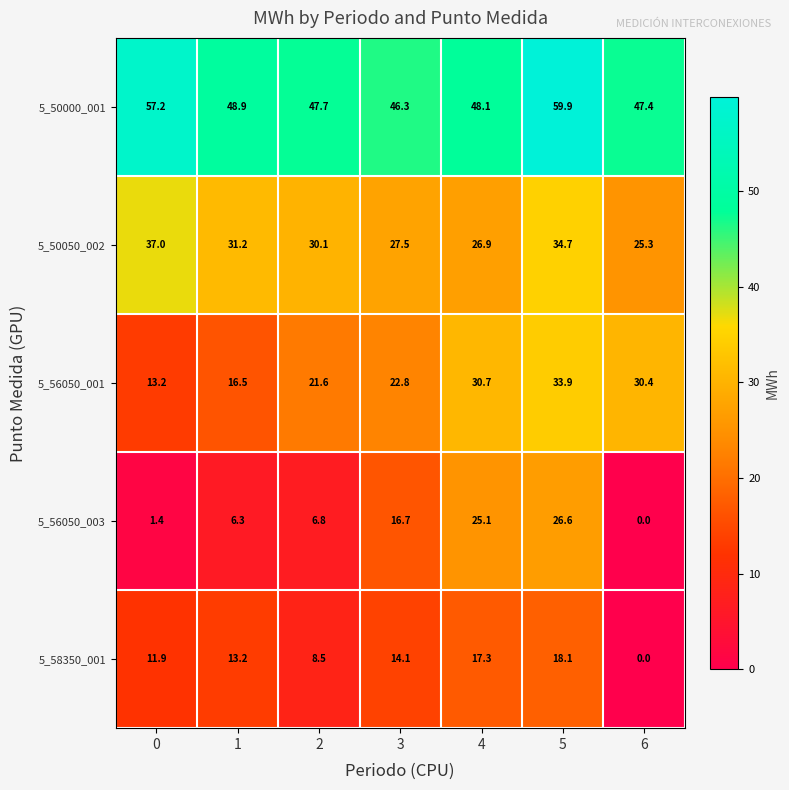

What is the approximate value of 5_56050_001 at 2?

21.6